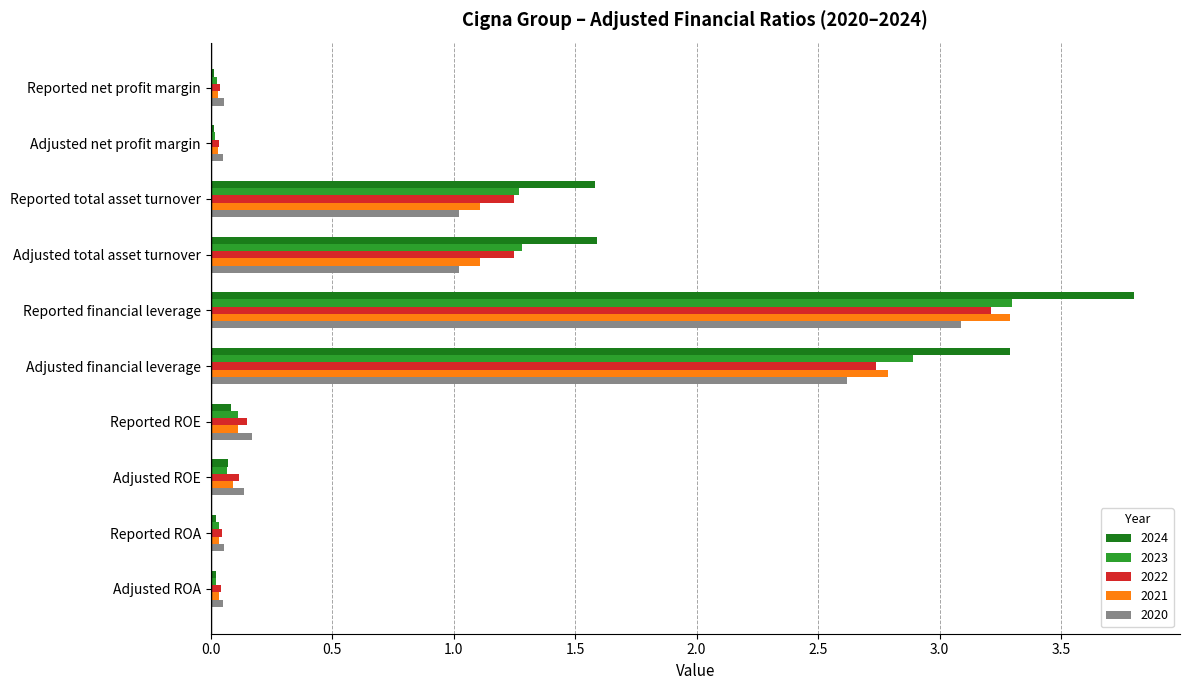

Read the 2021 value at Adjusted financial leverage.

2.8